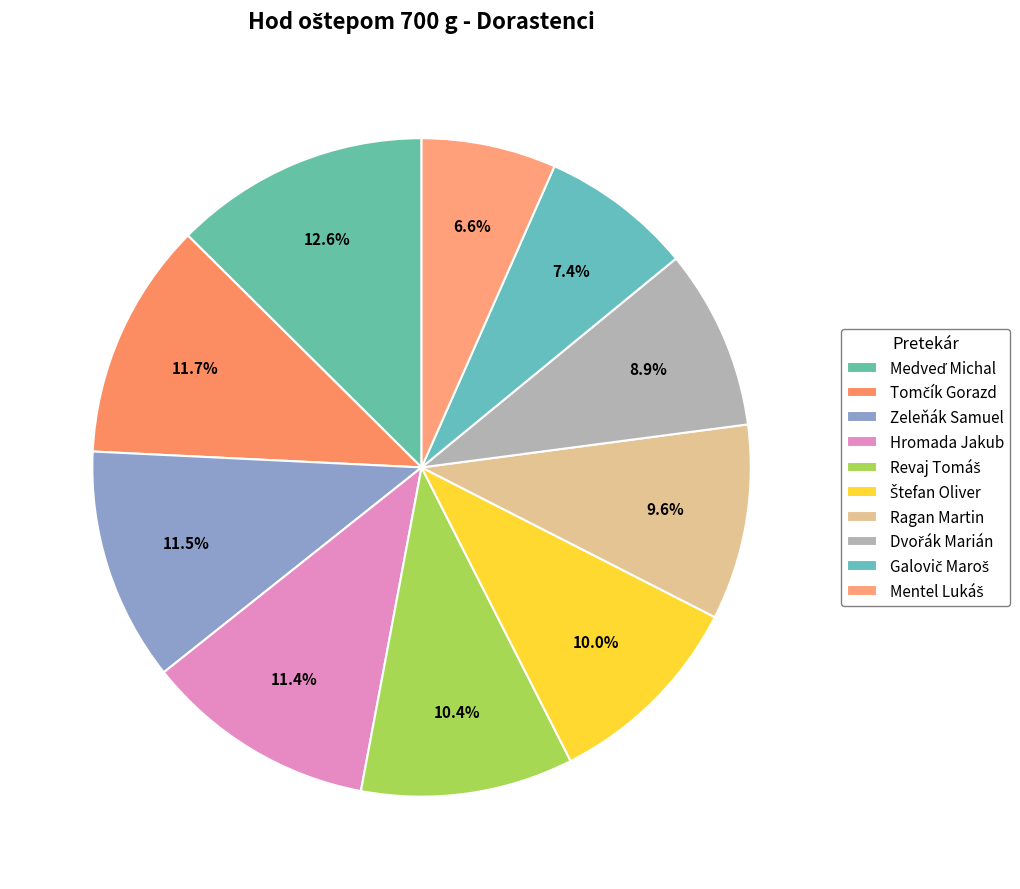

Combined, do Medveď Michal and Tomčík Gorazd account for over 50%?

No